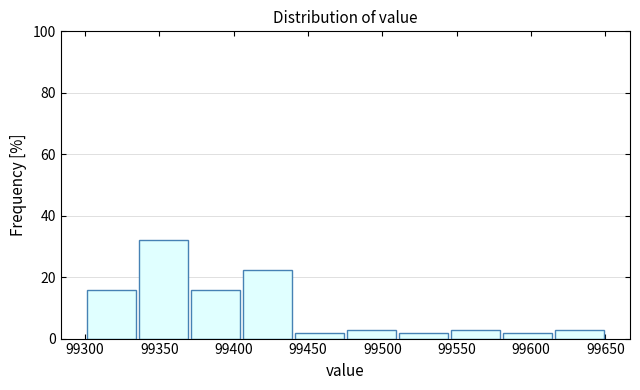

How tall is the bar that spans 99405 to 99440 on the x-axis? Neither the bar edges nor the heights are printed on the chart, so give them approximately, as read against the axes.

22